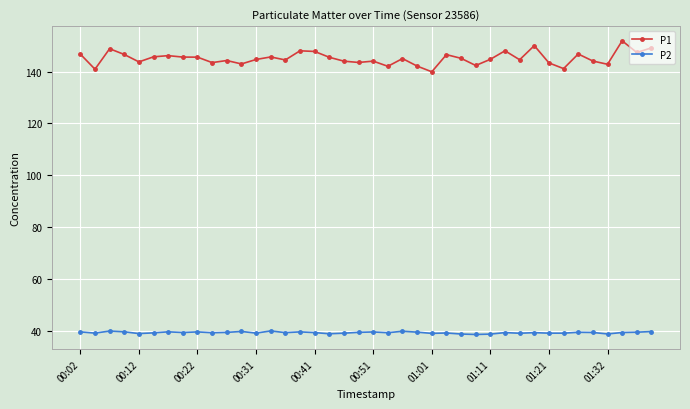

What is the difference between the second highest and second lowest values in the P1 series?

9.1